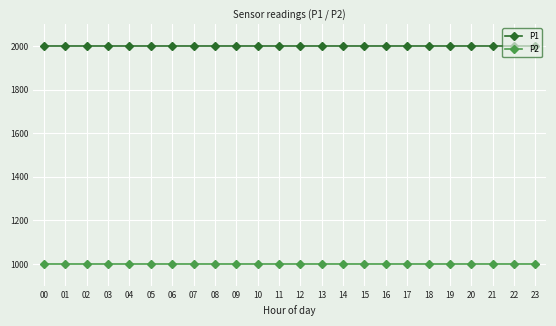

The P1 series shows 3229.9 at 10. True or false?

False